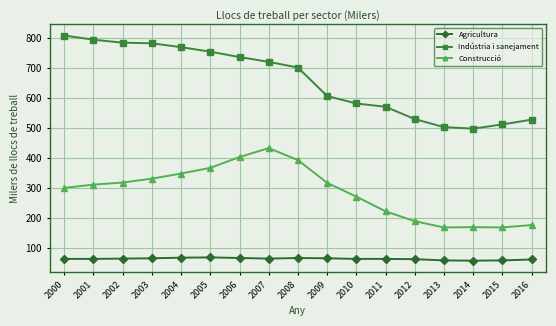

What is the value of the Construcció point at the 12th from the left?

222